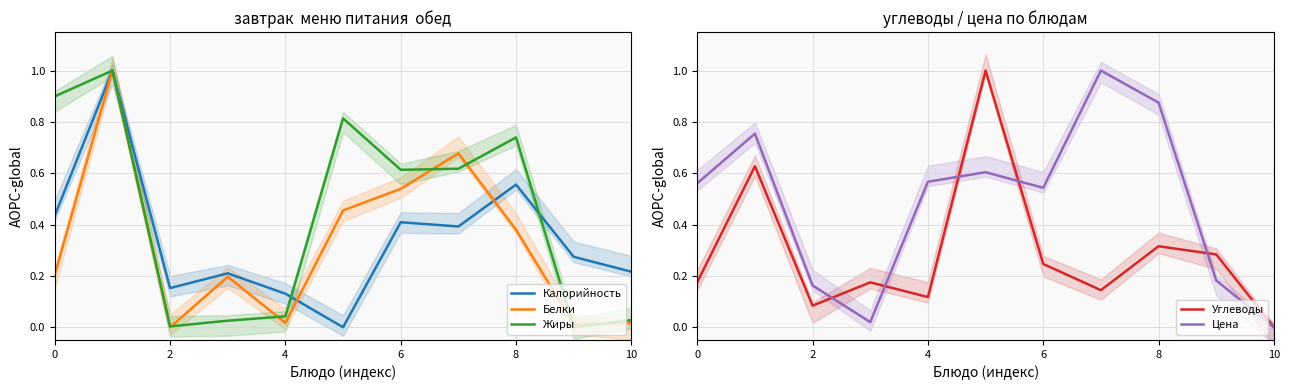

How many distinct data groups are displayed?

5